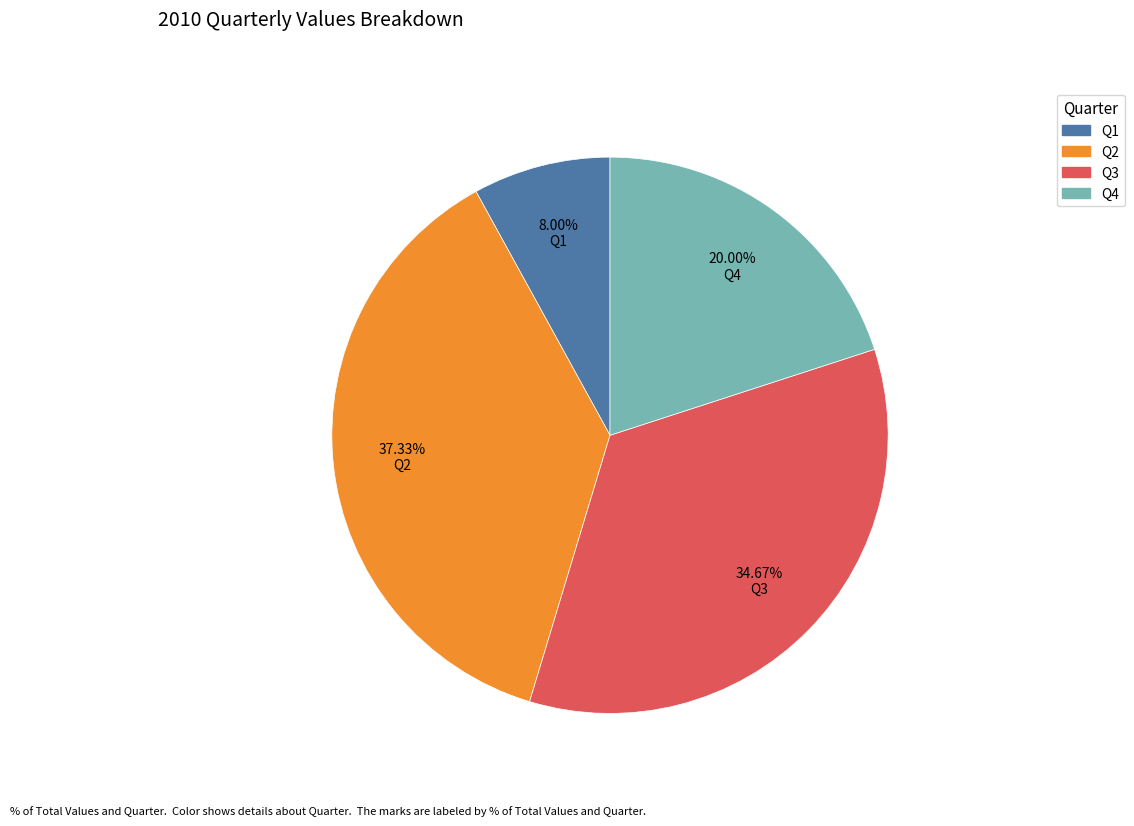

Between Q3 and Q4, which is larger?

Q3